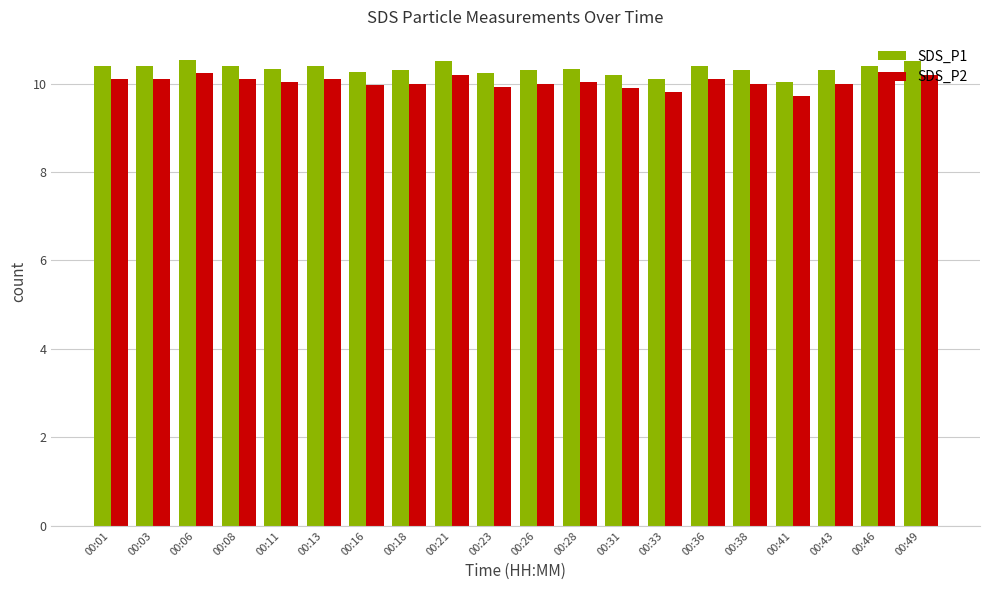

What is the value of the SDS_P2 bar at the 18th from the left?

10.0